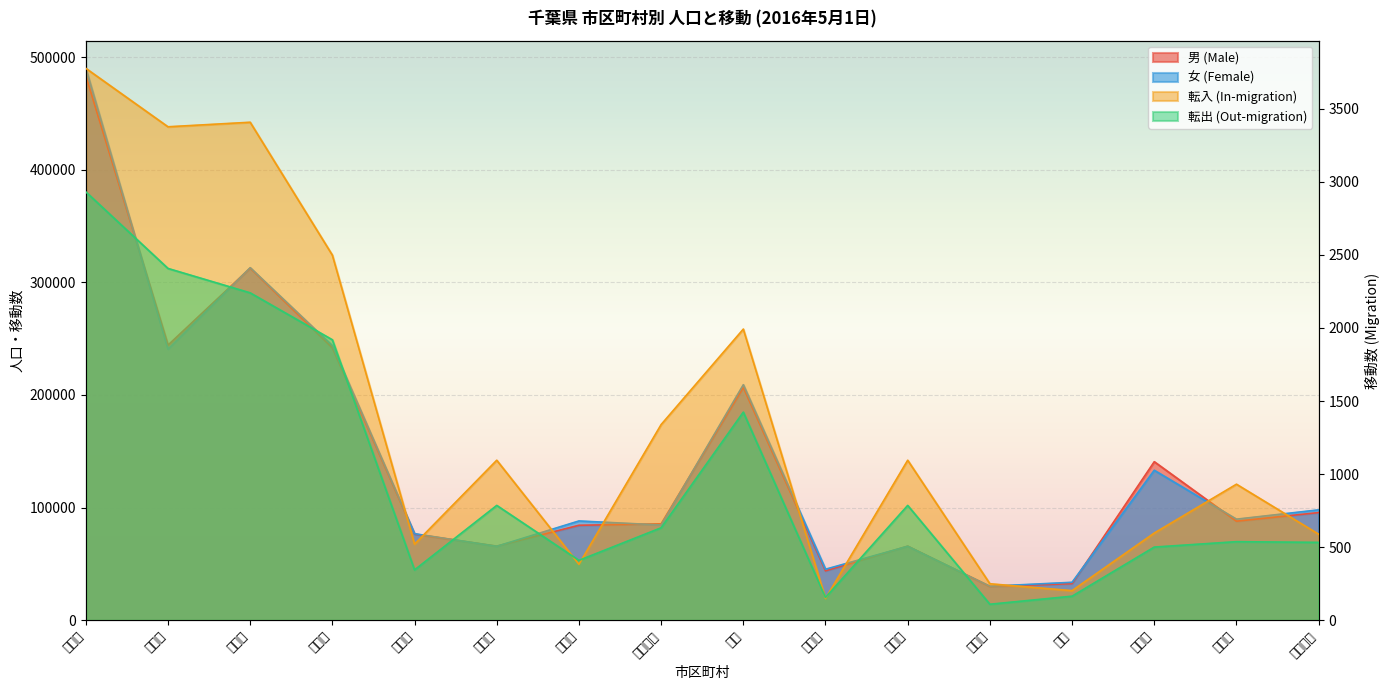

What is the difference between the maximum and second lowest values in the 女 (Female) series?

456225